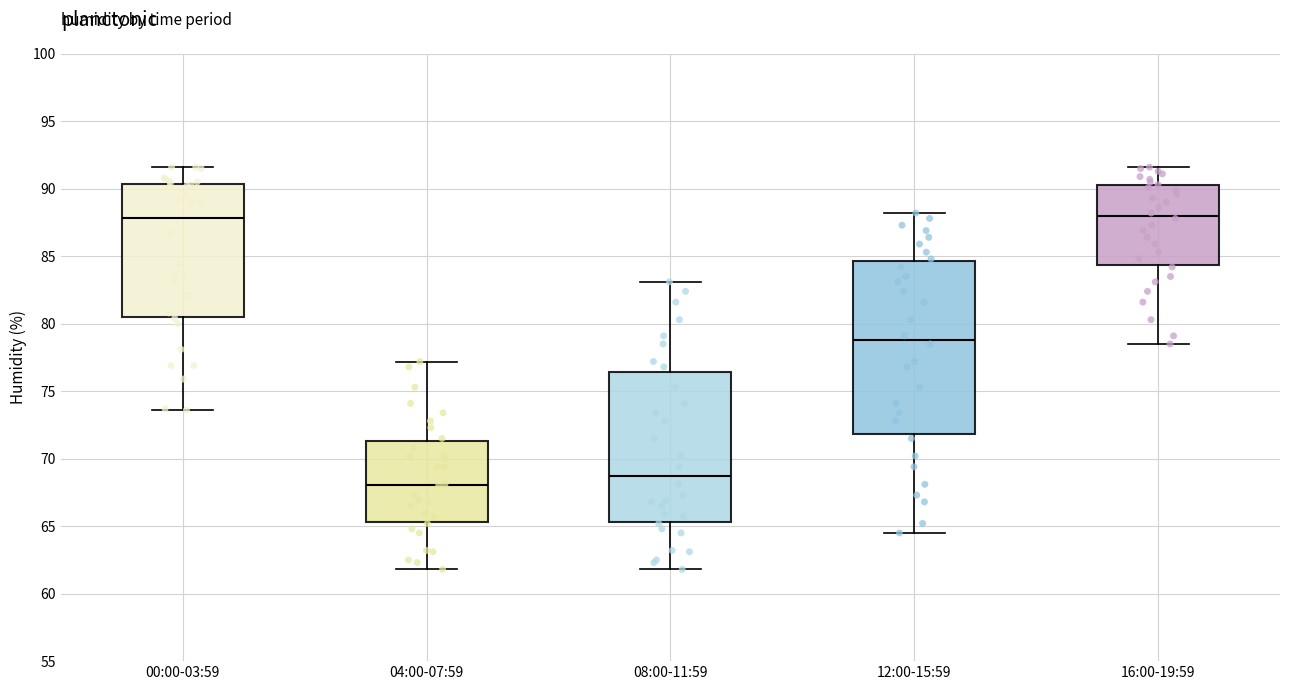

Which box's median line is the lowest?

04:00-07:59